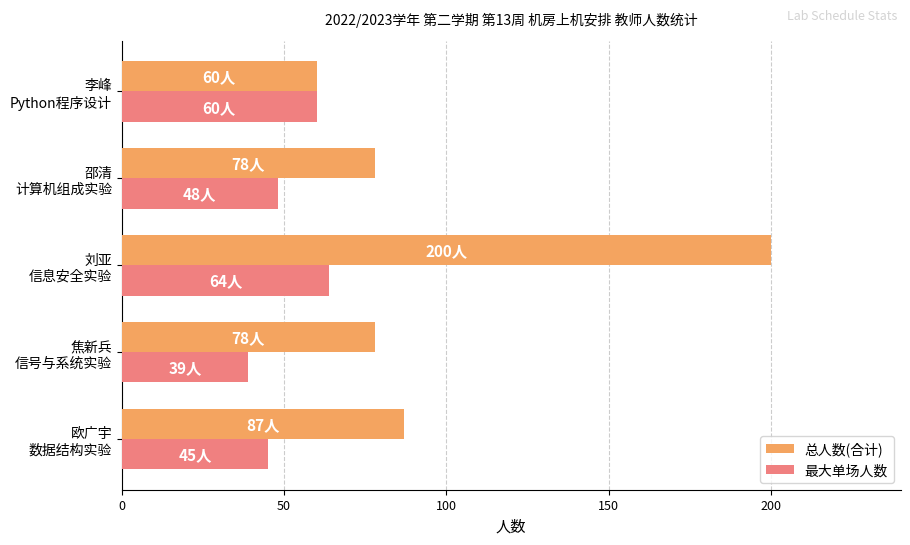

What is the lowest value of the 总人数(合计) series?

60